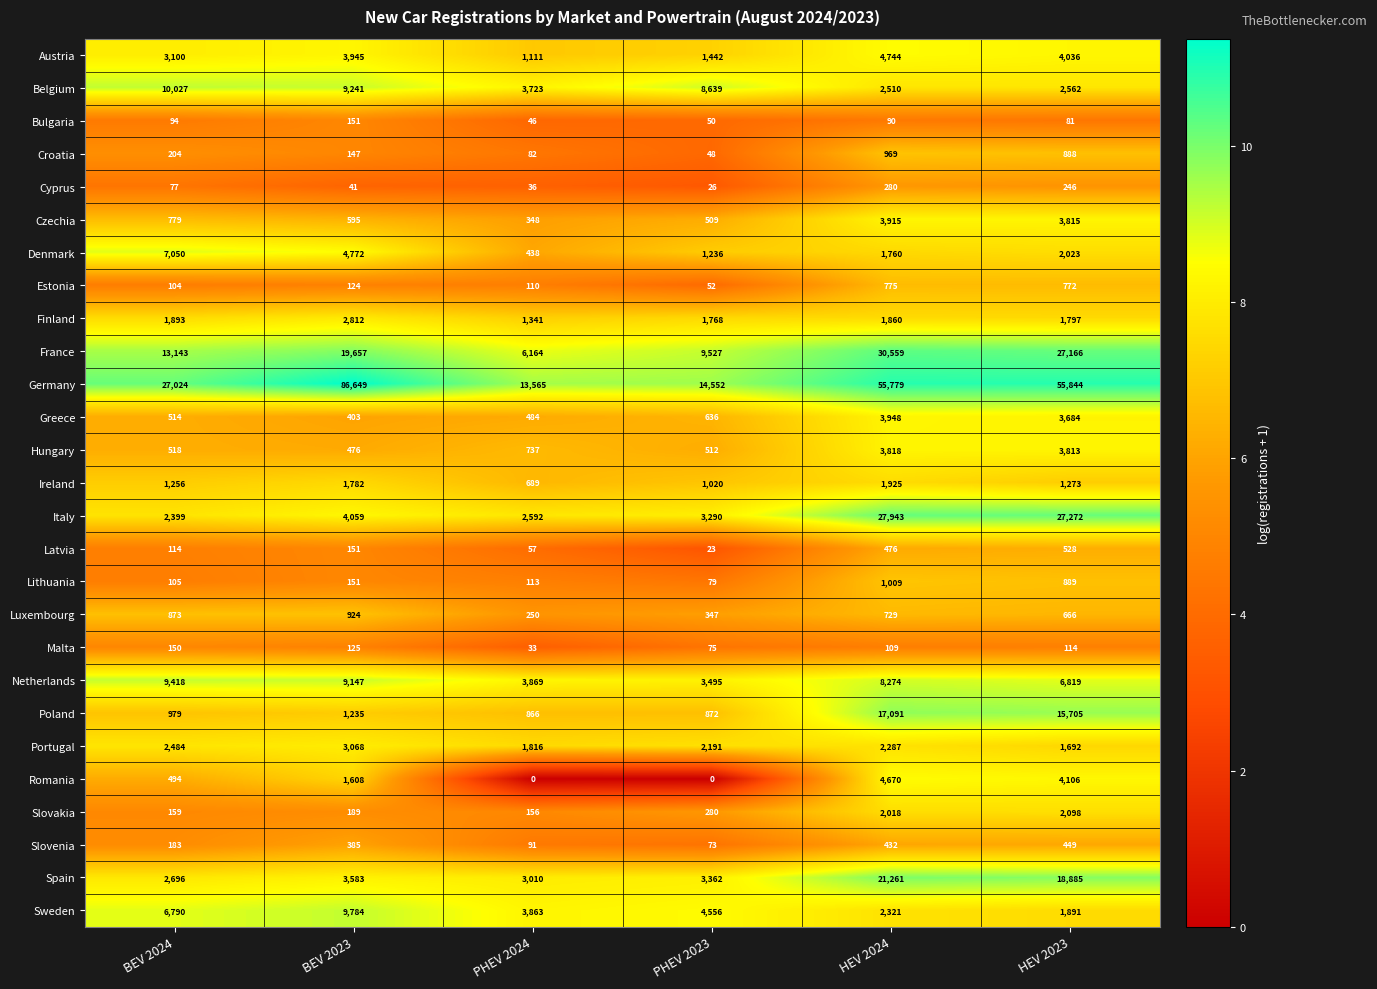

At which category is the sum across all series the highest?

HEV 2024